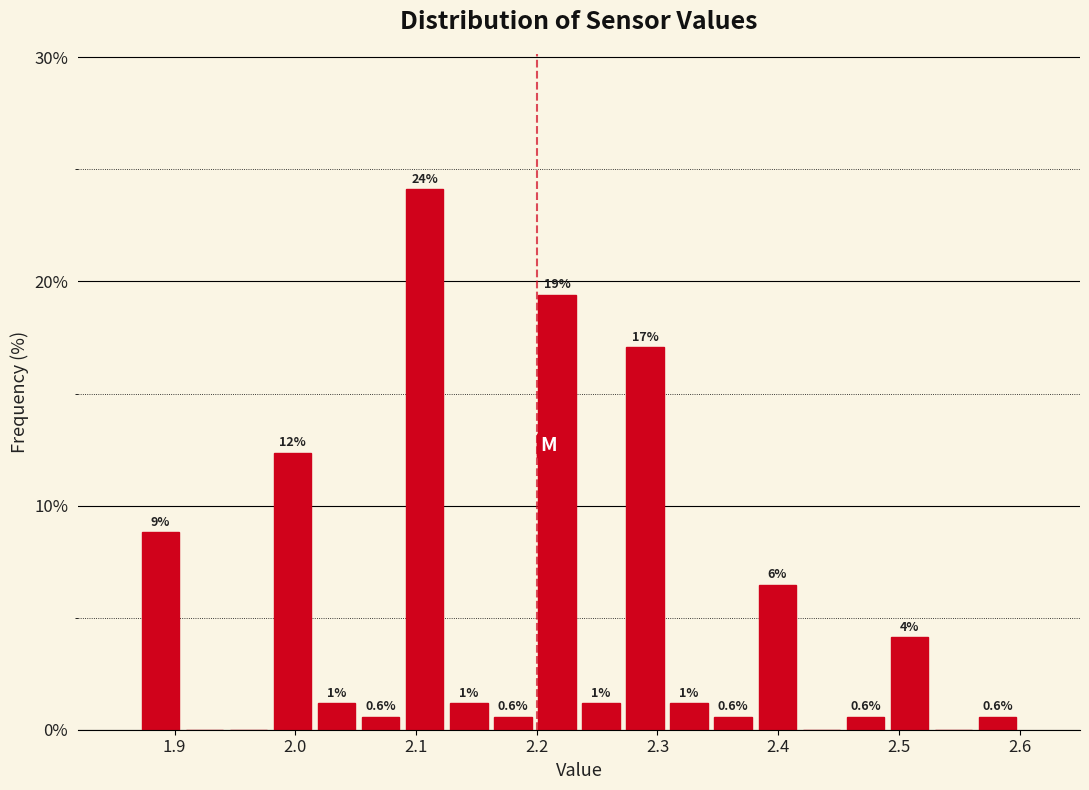

Around what value on the x-axis is the tallest bar? Give the approximate position of its centre, as read against the axis.

2.11